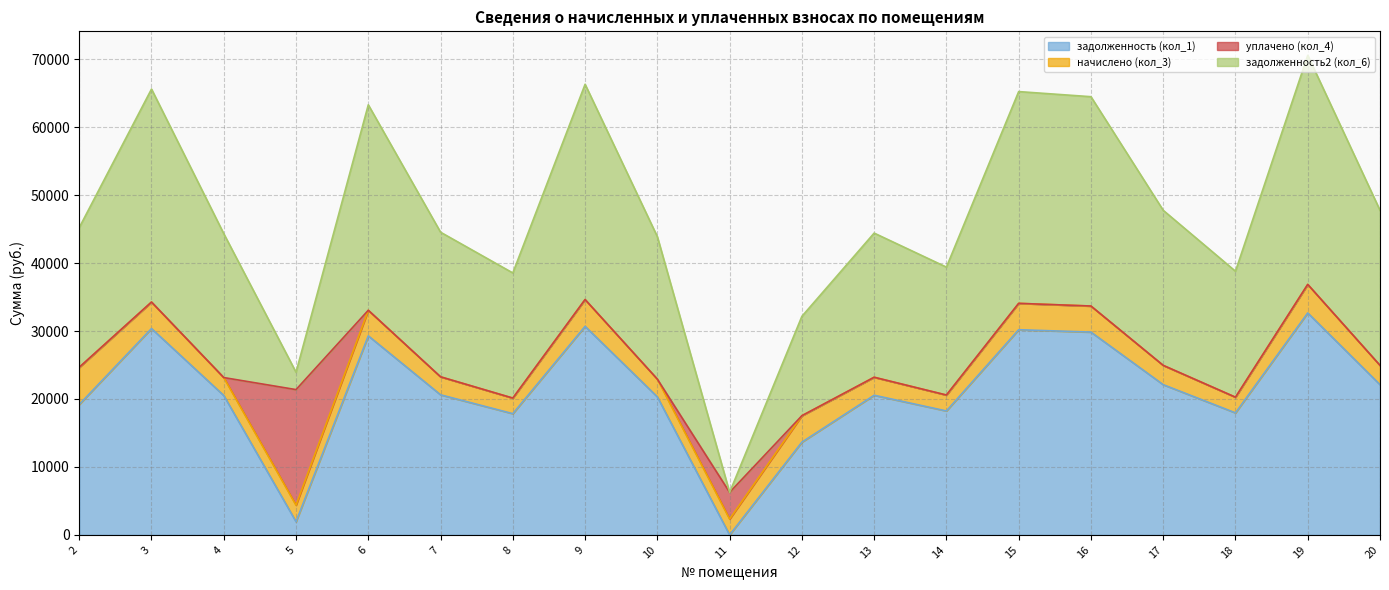

What is the total value across all series at 16?

64476.0